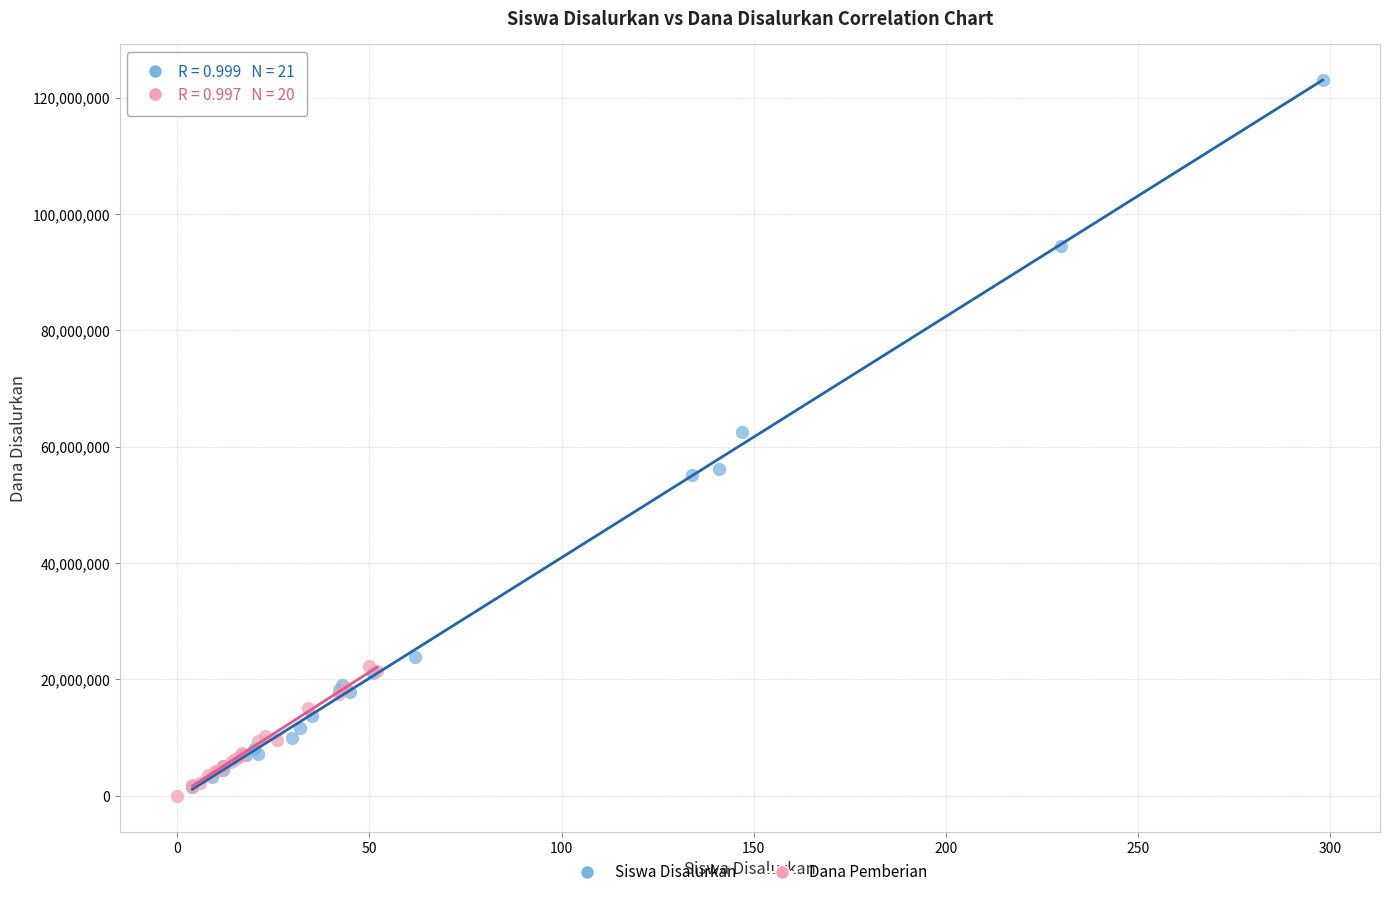

Which series contains the highest Y value?

Siswa Disalurkan